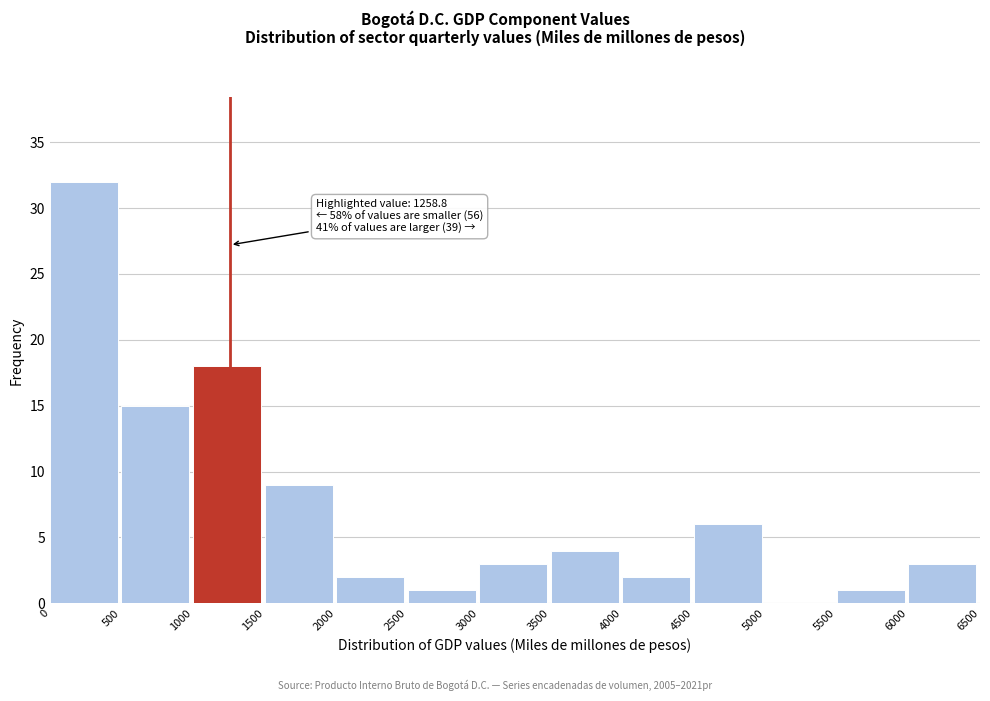

Over which range of the x-axis is the bar tallest?

0 to 500